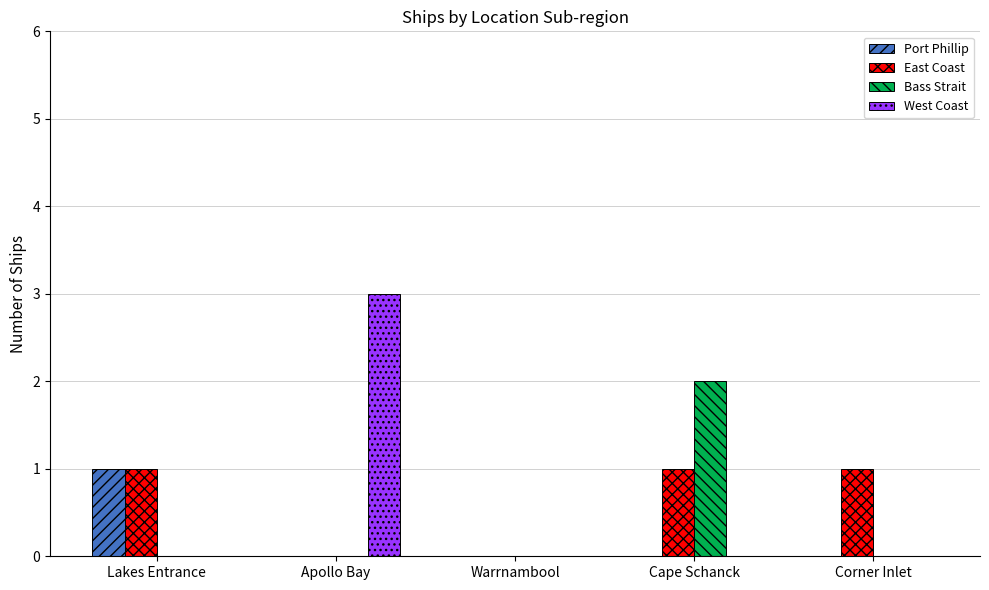

What is the total value across all series at Cape Schanck?

3